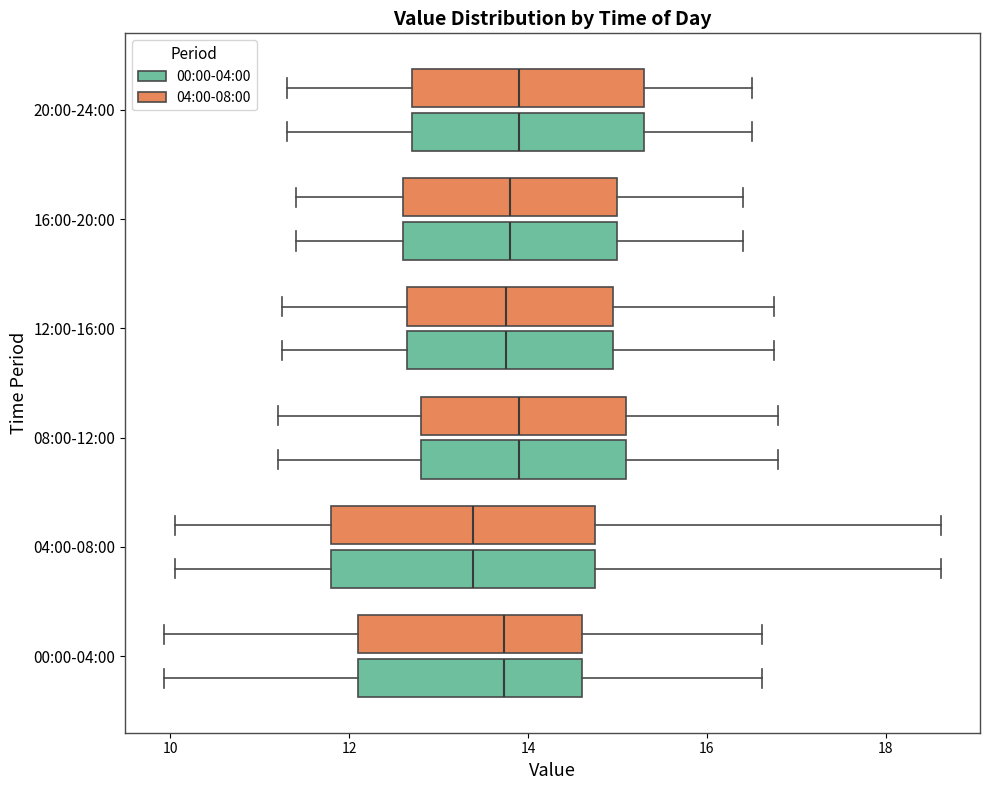

Reading bottom to top, read every box against the x-axis: the position of its median line, the range the box covers, and the ends of its whiskers. The values are not printed on the chart, so give them approximately, as read against the axis.

00:00-04:00 (00:00-04:00): median 13.8, box 12.2 to 14.6, whiskers 10.0 to 16.6
00:00-04:00 (04:00-08:00): median 13.8, box 12.2 to 14.6, whiskers 10.0 to 16.6
04:00-08:00 (00:00-04:00): median 13.4, box 11.8 to 14.8, whiskers 10.0 to 18.6
04:00-08:00 (04:00-08:00): median 13.4, box 11.8 to 14.8, whiskers 10.0 to 18.6
08:00-12:00 (00:00-04:00): median 14.0, box 12.8 to 15.2, whiskers 11.2 to 16.8
08:00-12:00 (04:00-08:00): median 14.0, box 12.8 to 15.2, whiskers 11.2 to 16.8
12:00-16:00 (00:00-04:00): median 13.8, box 12.6 to 15.0, whiskers 11.2 to 16.8
12:00-16:00 (04:00-08:00): median 13.8, box 12.6 to 15.0, whiskers 11.2 to 16.8
16:00-20:00 (00:00-04:00): median 13.8, box 12.6 to 15.0, whiskers 11.4 to 16.4
16:00-20:00 (04:00-08:00): median 13.8, box 12.6 to 15.0, whiskers 11.4 to 16.4
20:00-24:00 (00:00-04:00): median 14.0, box 12.8 to 15.4, whiskers 11.4 to 16.6
20:00-24:00 (04:00-08:00): median 14.0, box 12.8 to 15.4, whiskers 11.4 to 16.6